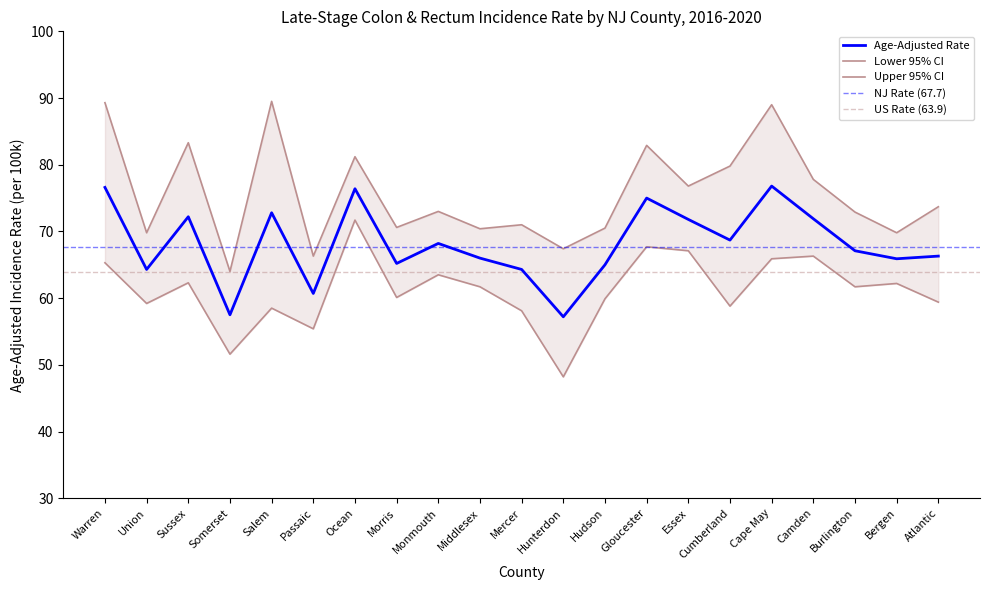

What is the spread (max minus min) of values at Sussex?

21.0